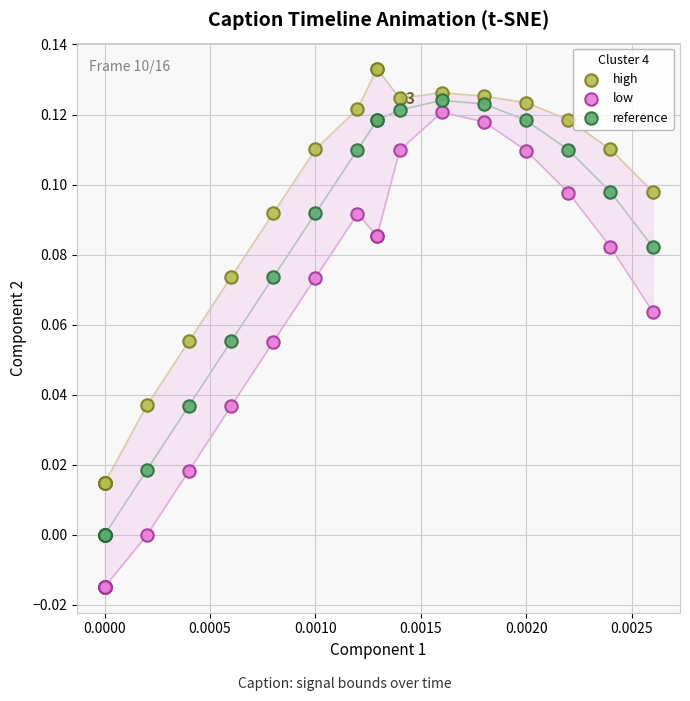

Which series has the widest spread of Y values?

low